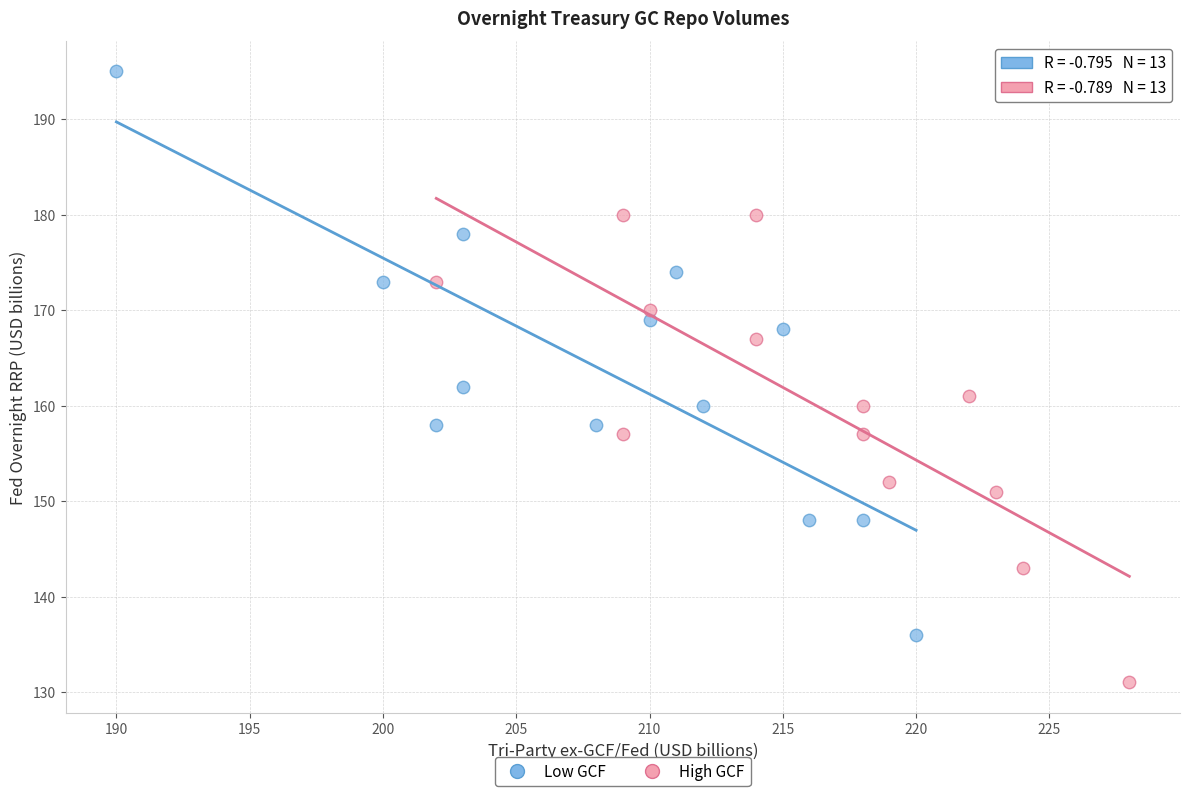

Which series reaches the minimum Y coordinate?

High GCF